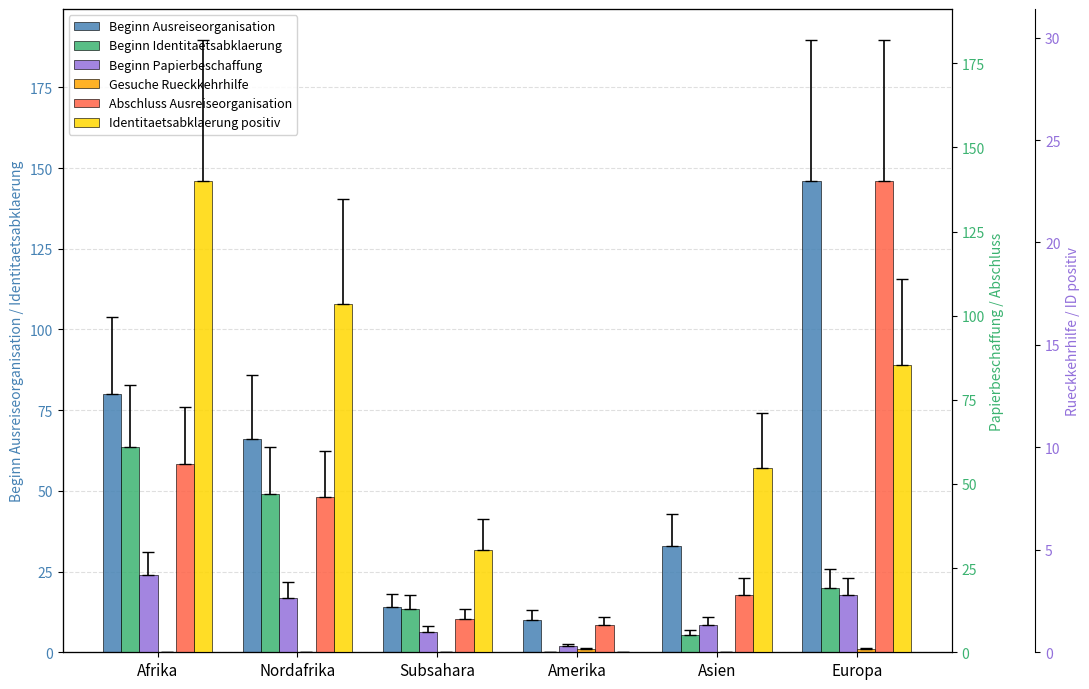

Which series has the largest total across all categories?

Beginn Ausreiseorganisation